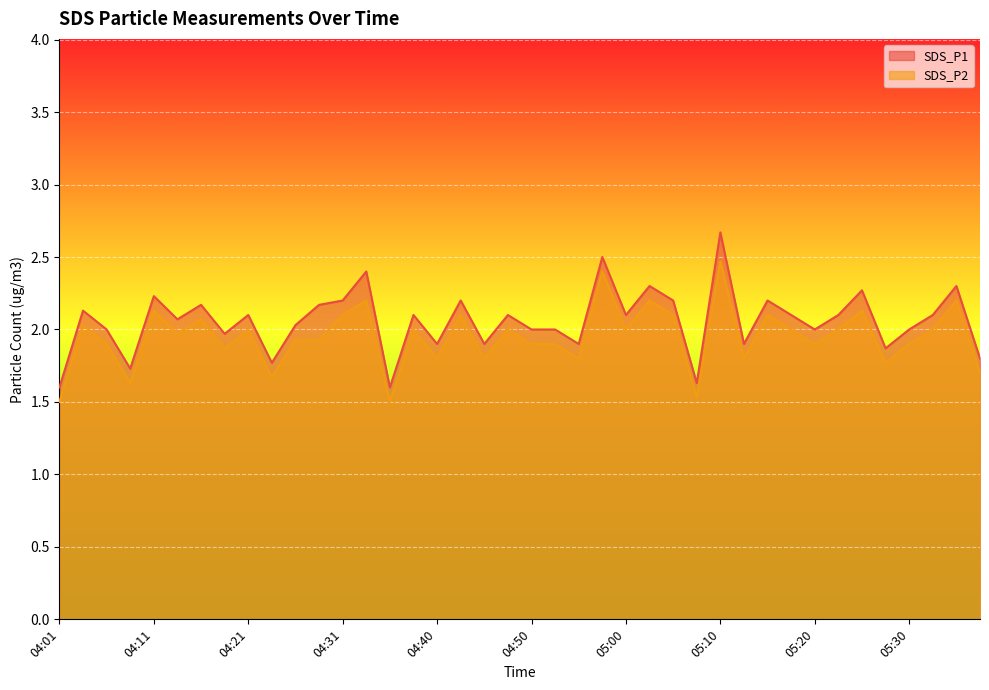

What is the sum of the SDS_P1 values at 04:38 and 04:58?

4.6